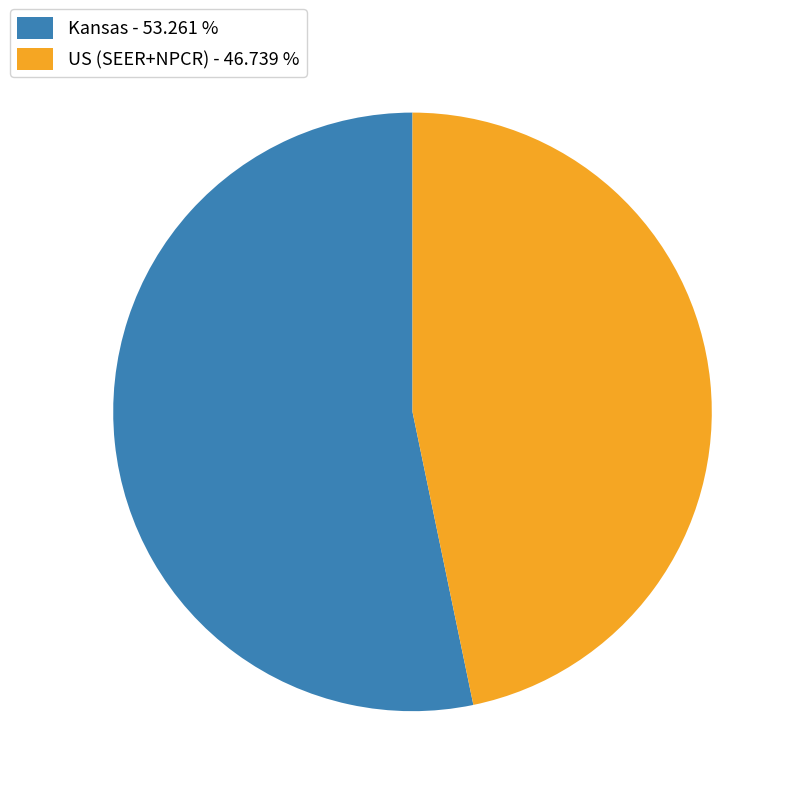

Which has a higher value, Kansas - 53.261 % or US (SEER+NPCR) - 46.739 %?

Kansas - 53.261 %